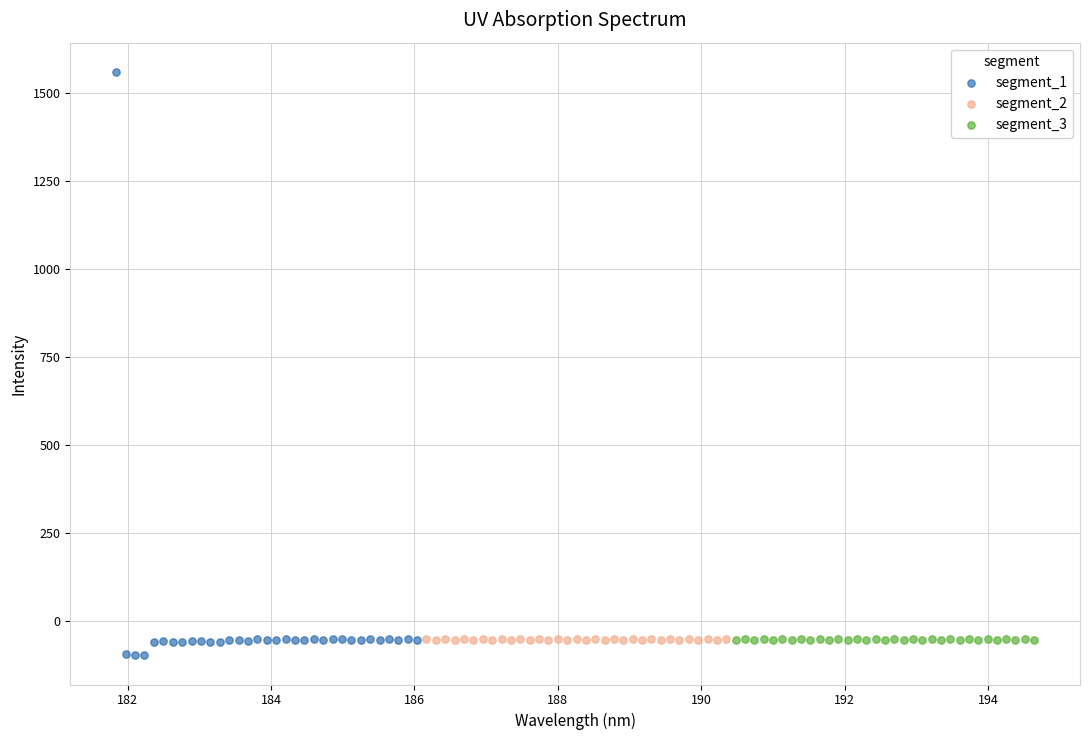

Which series reaches the maximum Y coordinate?

segment_1